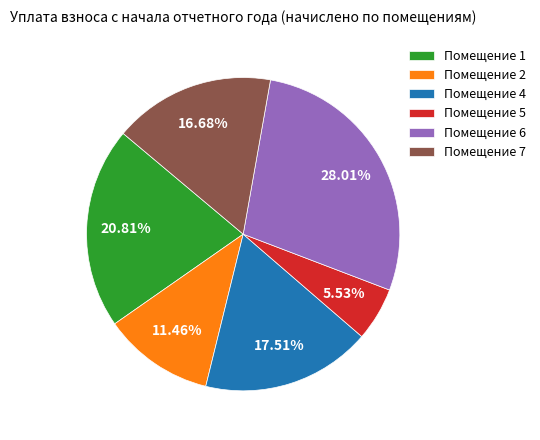

Which category has the smallest portion of the pie?

Помещение 5